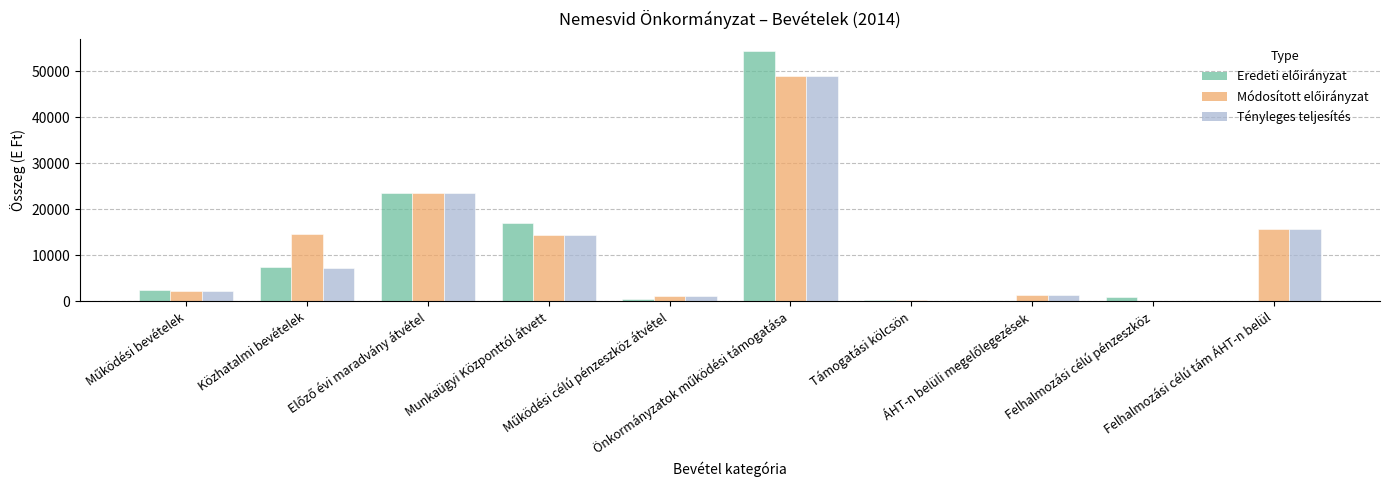

What is the sum of all Tényleges teljesítés values?

114414